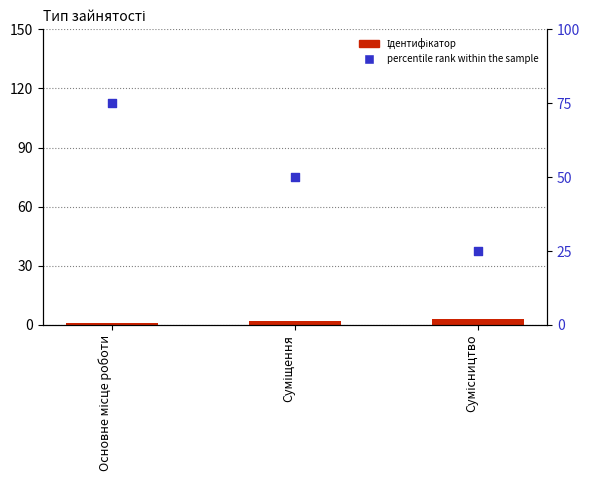

Is the value of Ідентифікатор at Основне місце роботи greater than the value of percentile rank within the sample at Основне місце роботи?

No